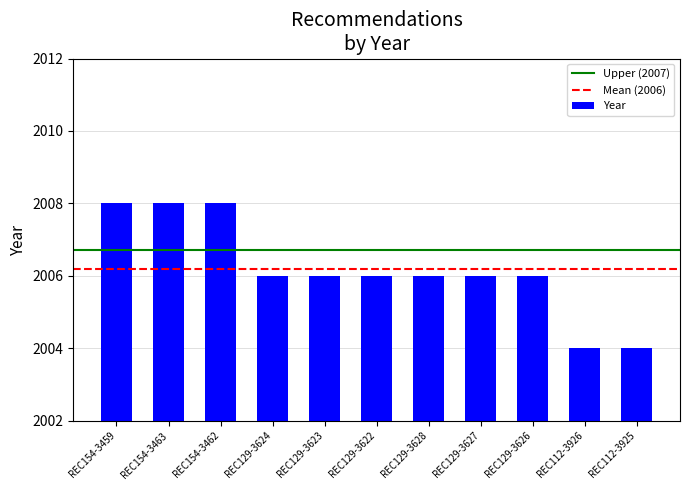

What is the average value?

2006